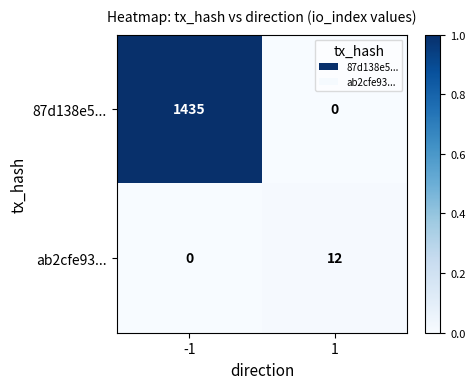

Which label corresponds to the largest value in the chart?

-1